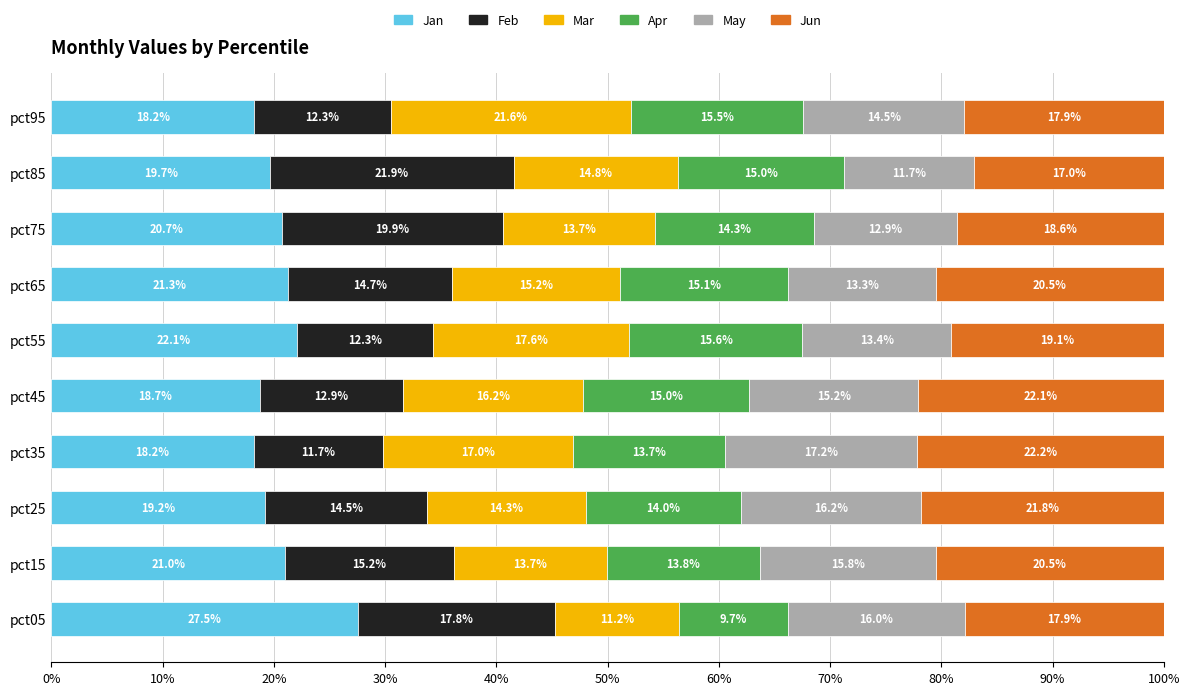

True or false: Jan has a value of 33.8 at pct85.

False